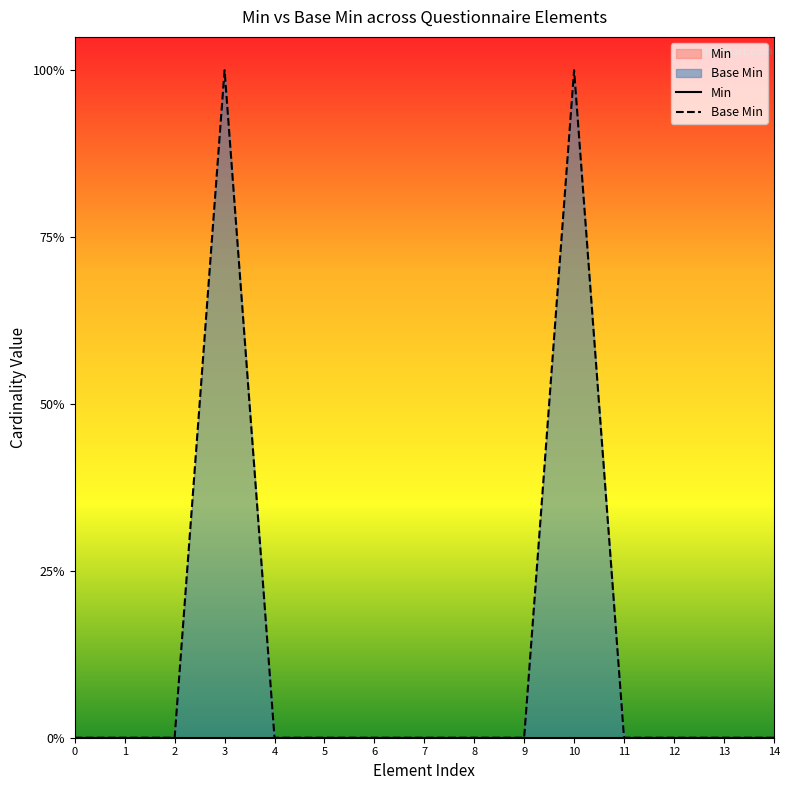

At how many categories does at least one series exceed 0?

2